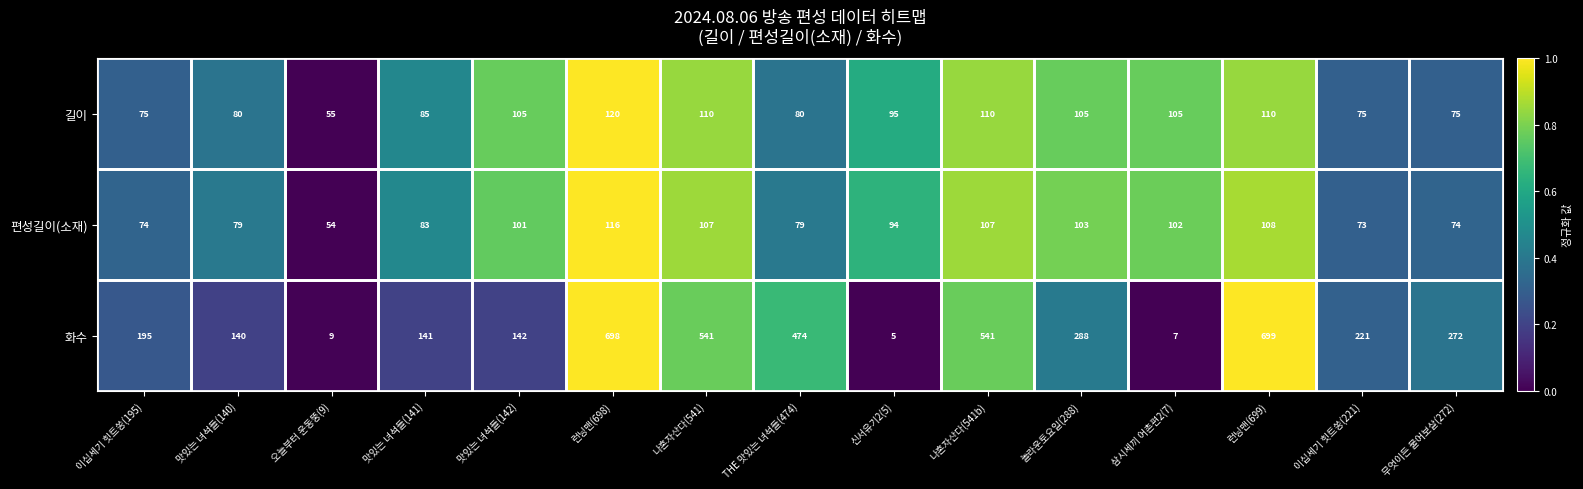

Is the value of 길이 at 맛있는 녀석들(140) greater than the value of 화수 at 이십세기 힛트쏭(195)?

No